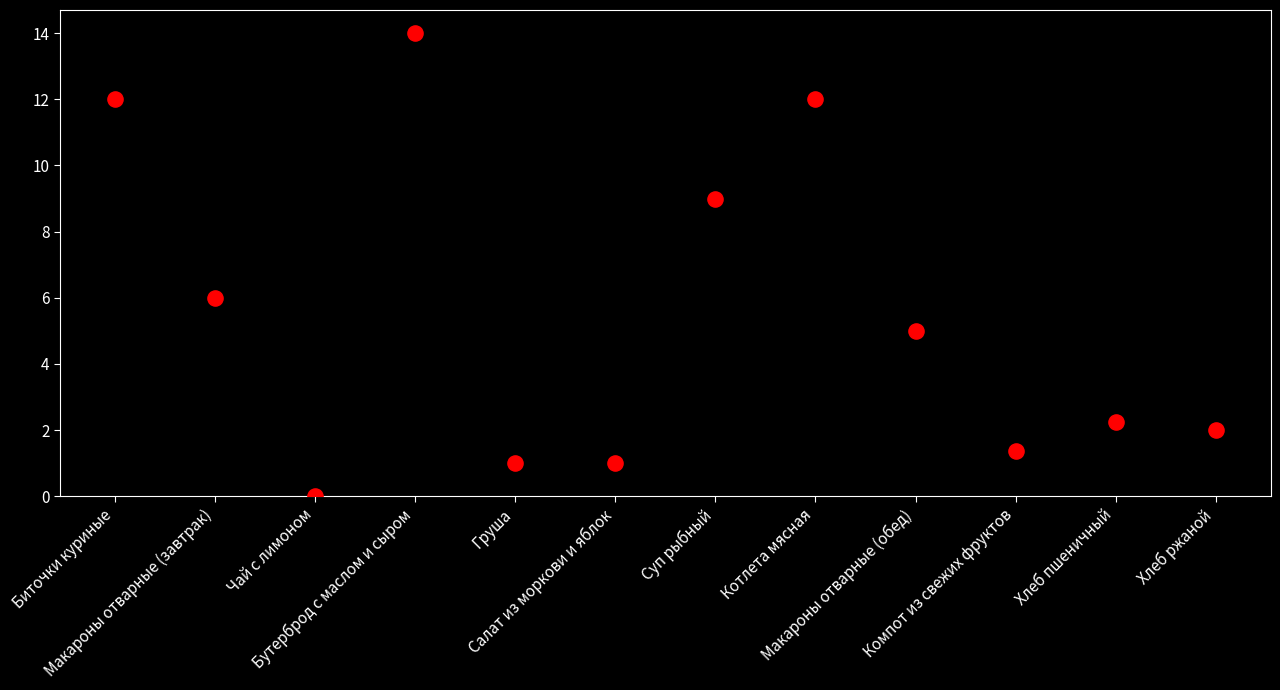

What is the range of Y values (max minus min)?

14.0